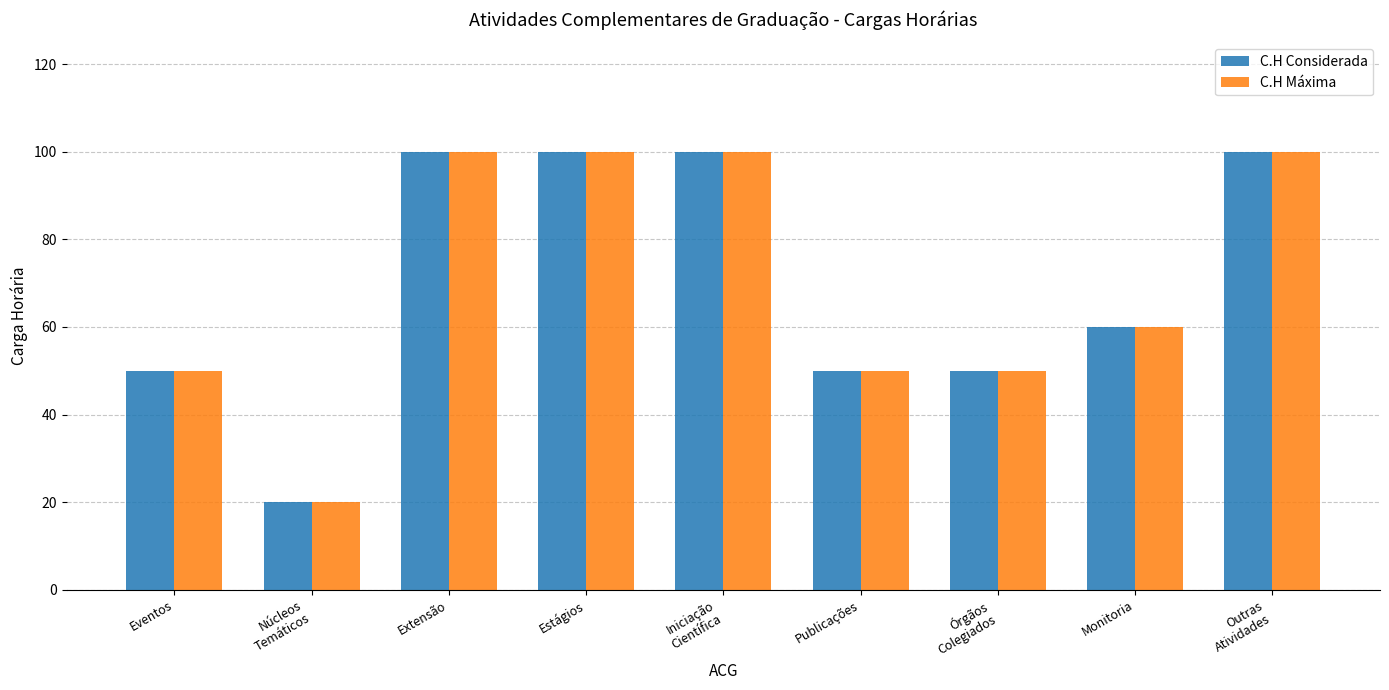

The value of C.H Máxima at Iniciação
Científica is 34. True or false?

False